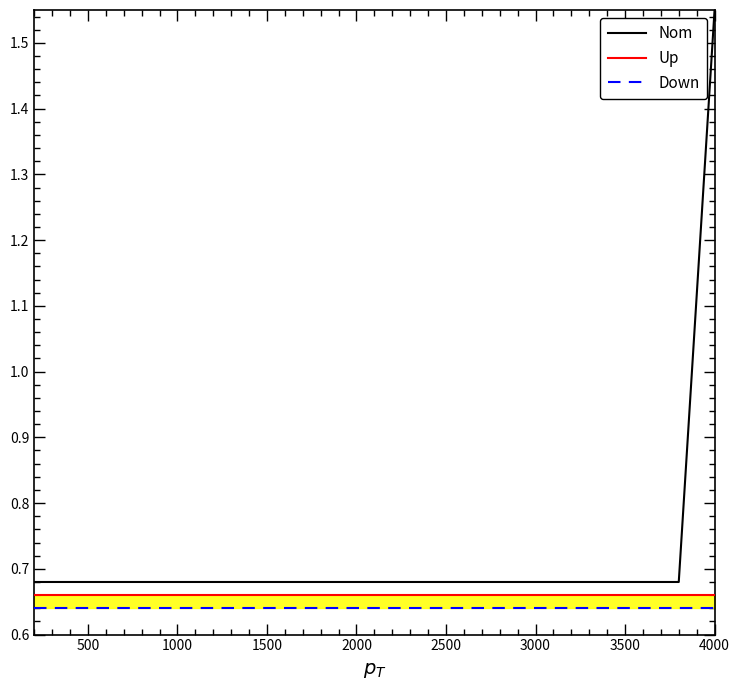

Which category has the highest value in the Nom series?

4000